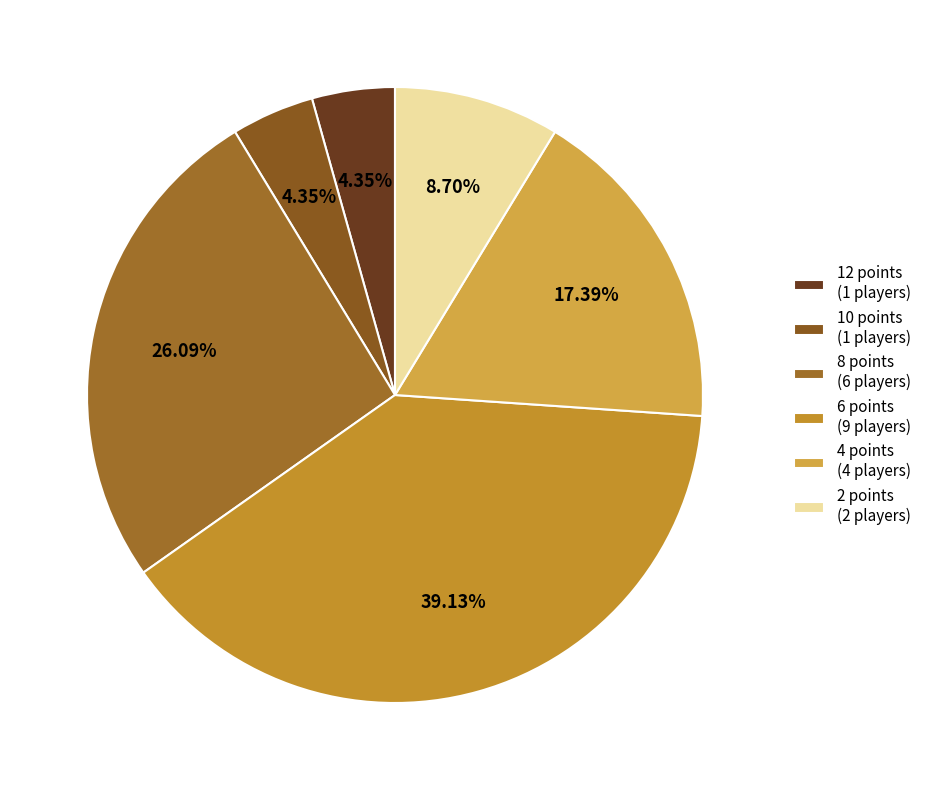

What is the ratio of the value at 10 points to the value at 4 points?

0.2